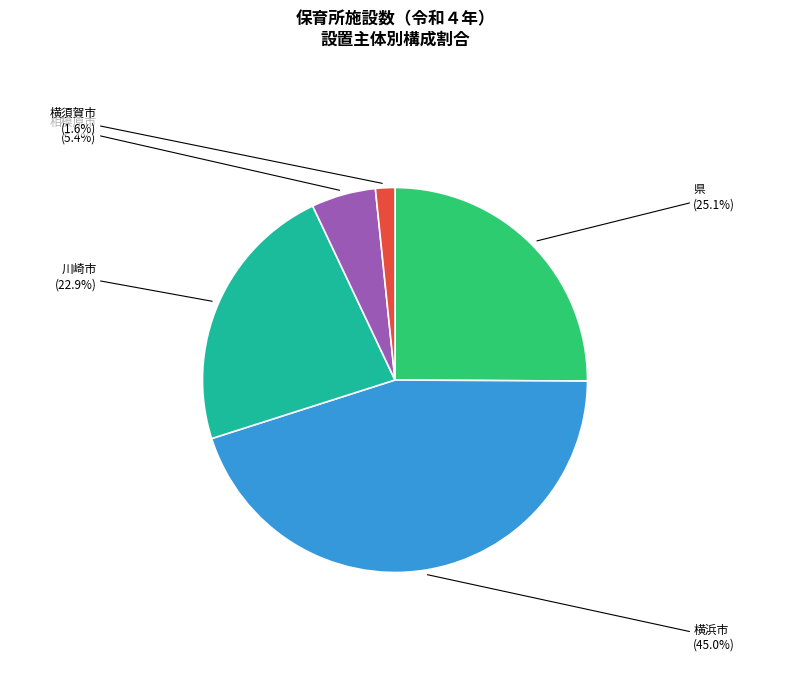

Is there any slice that represents more than half of the pie?

No